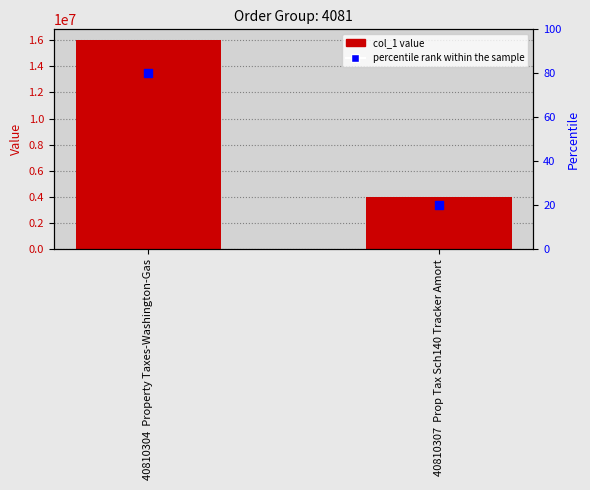

Which series has the largest total across all categories?

col_1